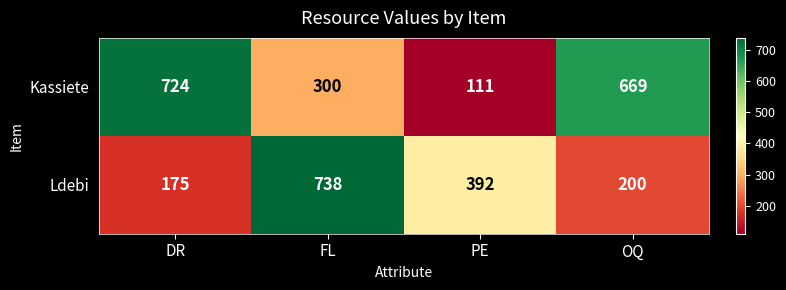

List the series in order of their peak value, highest first.

Ldebi, Kassiete